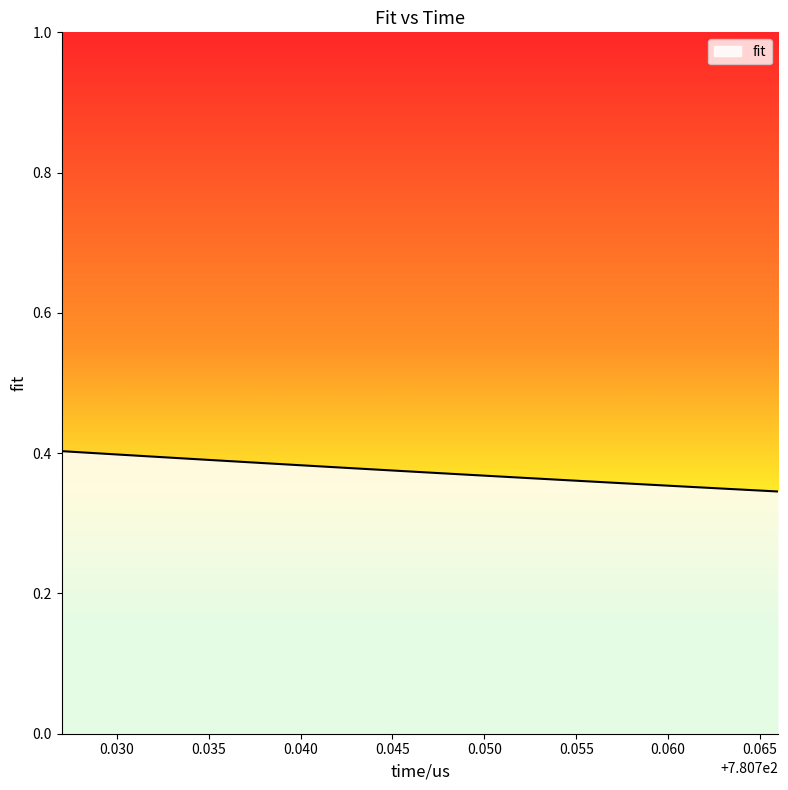

How many lines are shown in the chart?

1